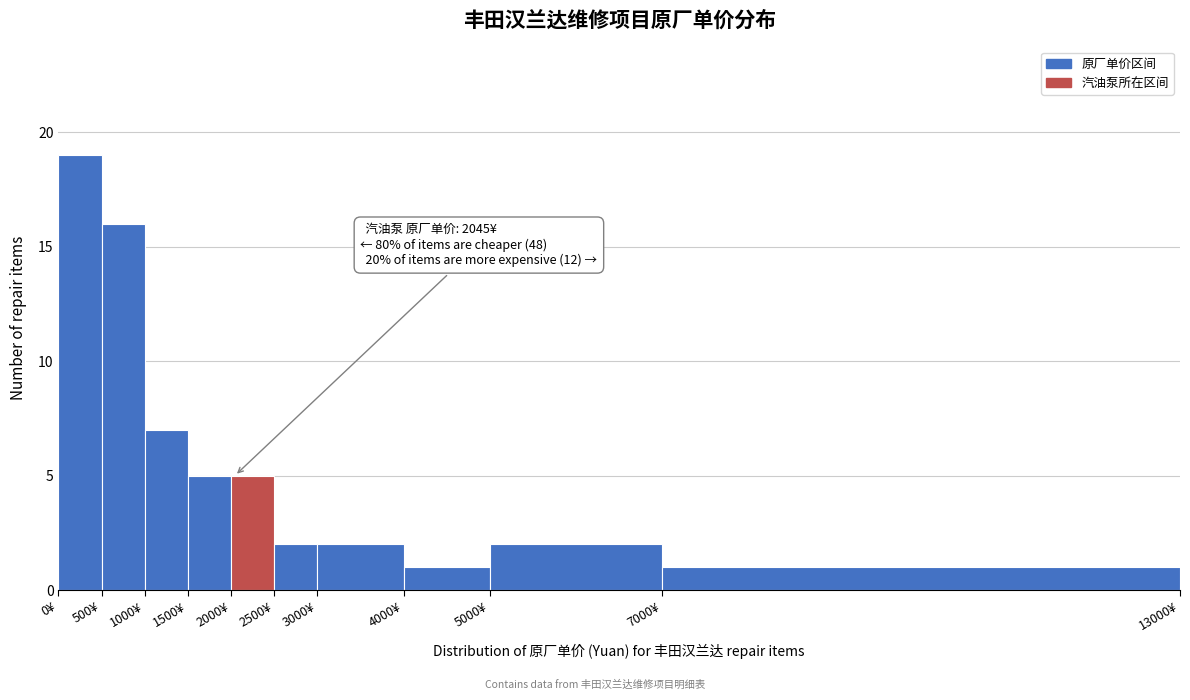

Which range on the x-axis has the tallest bar?

0 to 500